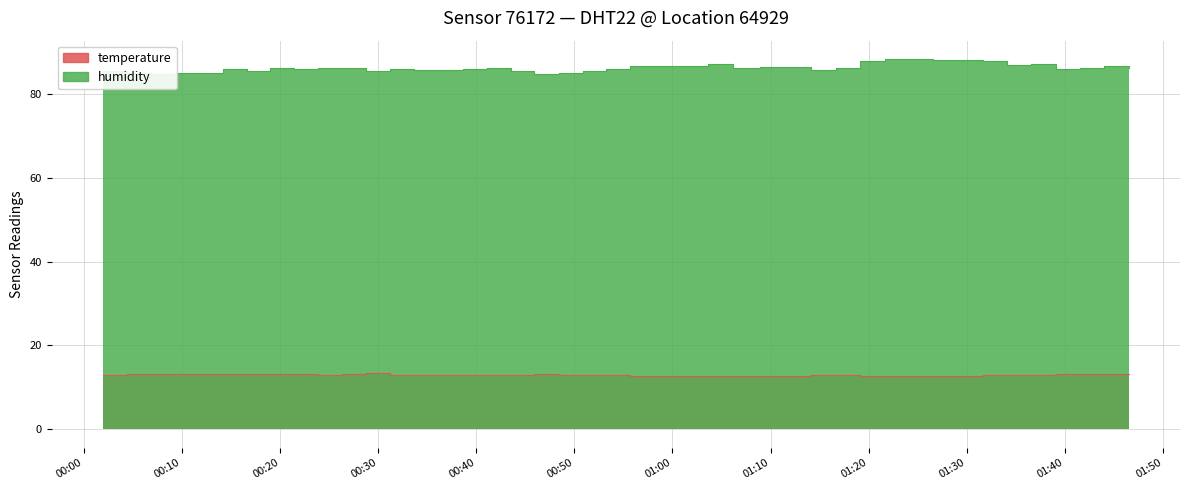

How many lines are shown in the chart?

2